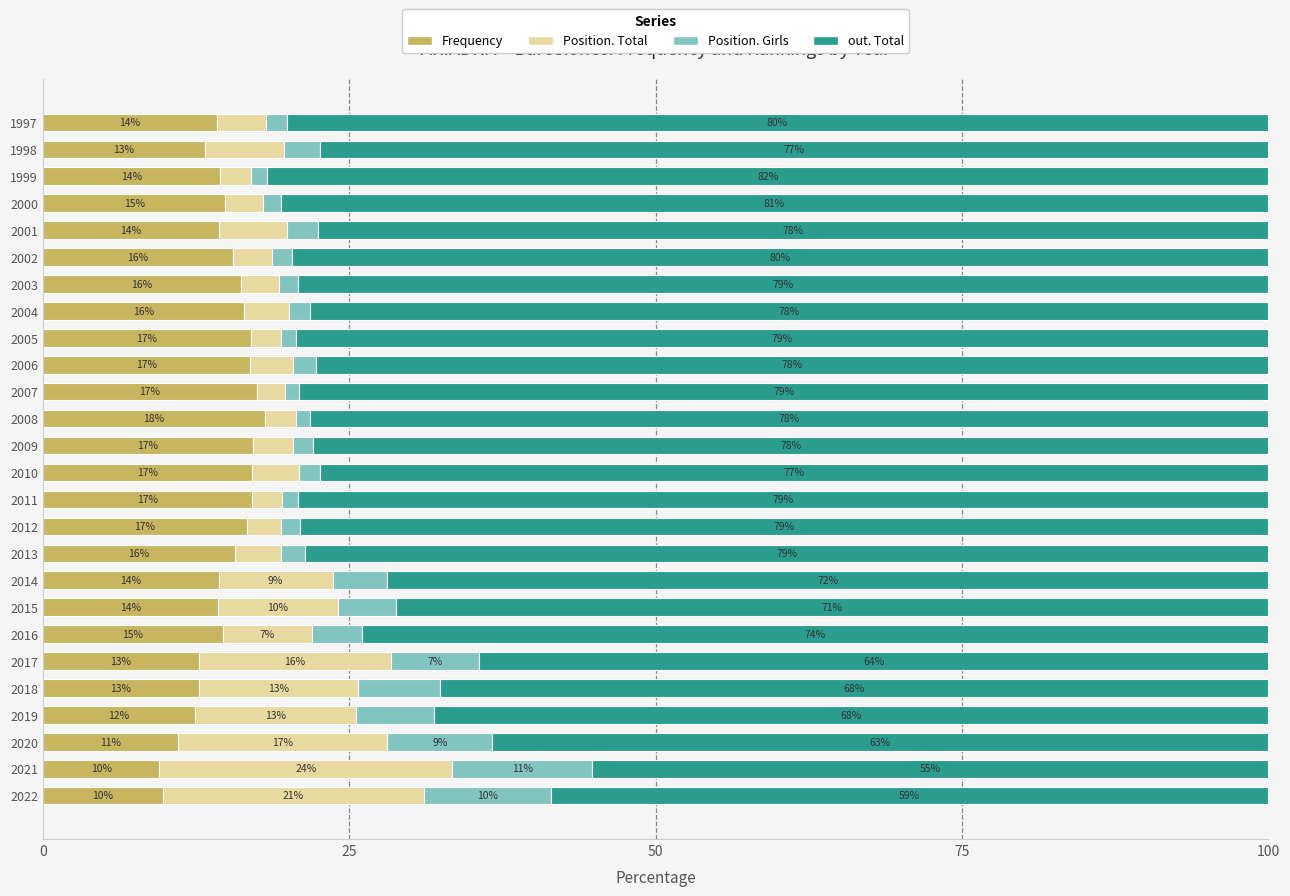

What is the total value across all series at 2020?

100.0